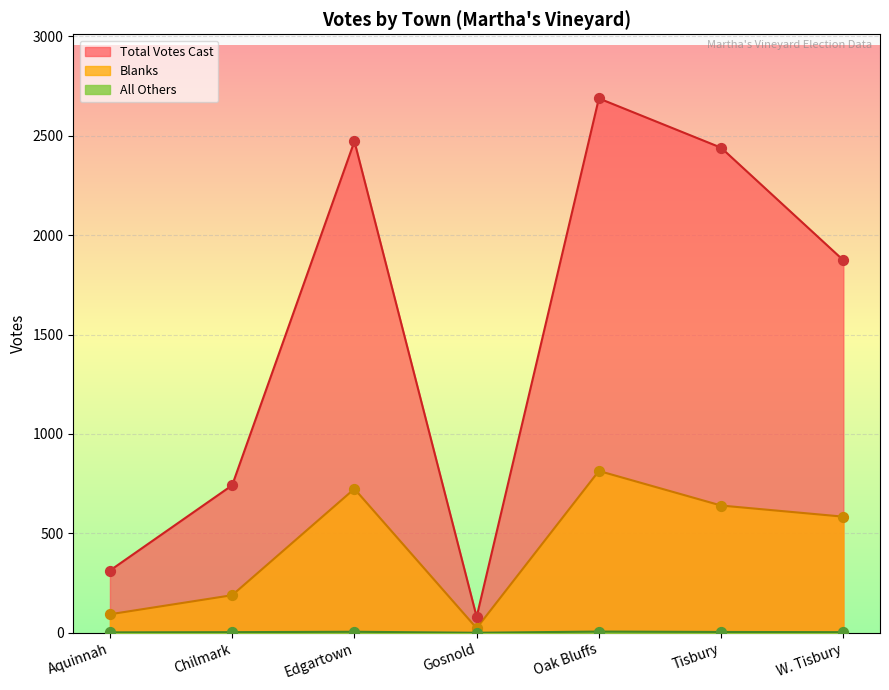

Which series has the largest total across all categories?

Total Votes Cast